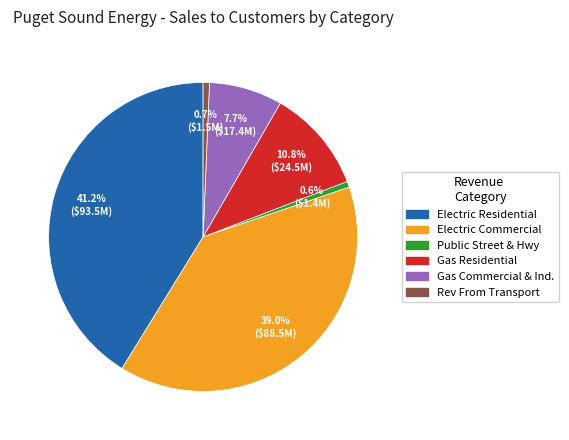

Is there any slice that represents more than half of the pie?

No